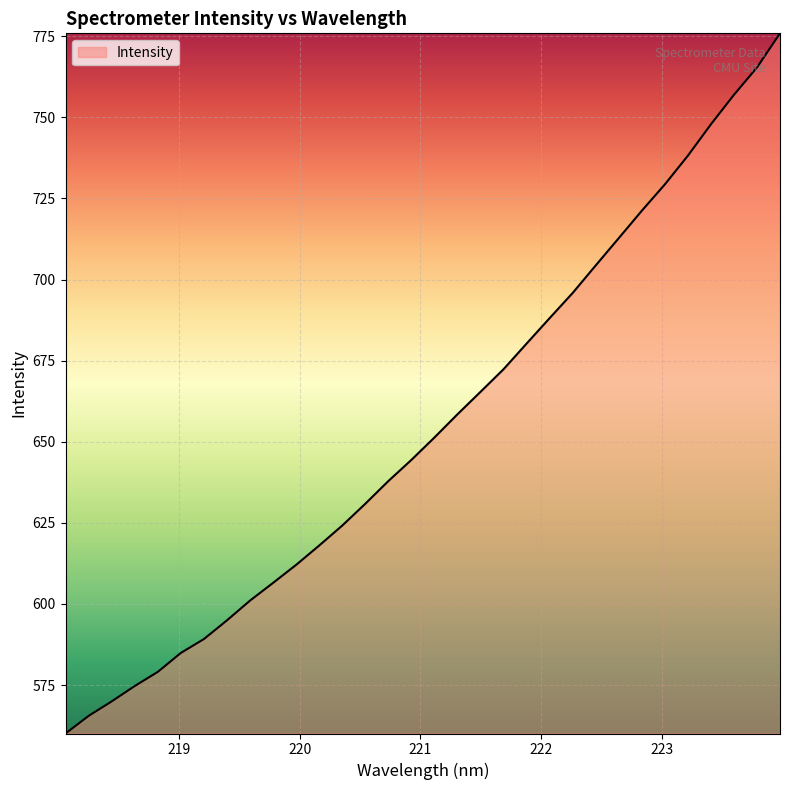

What is the greatest value displayed?

775.9